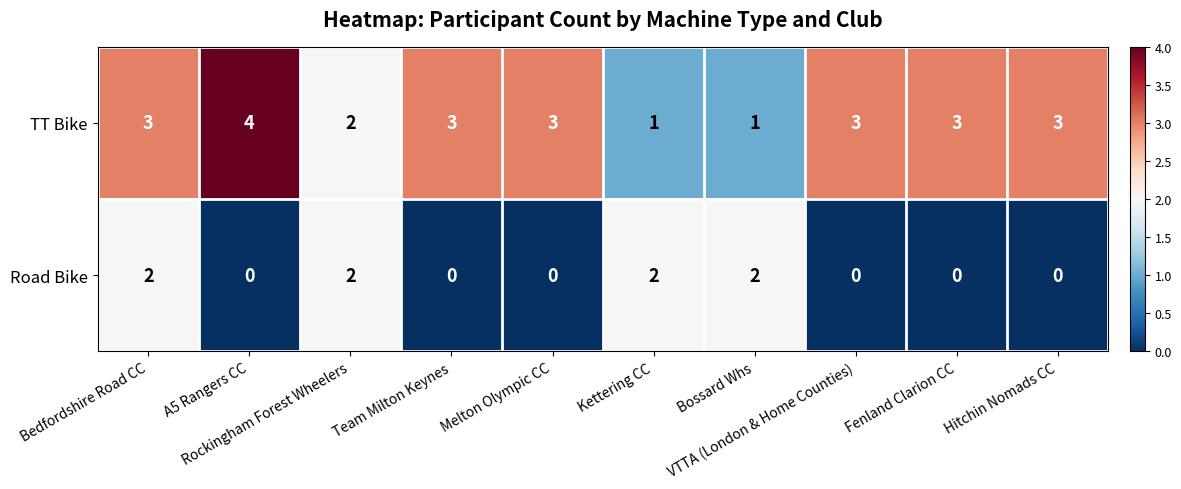

At which category is the sum across all series the highest?

Bedfordshire Road CC